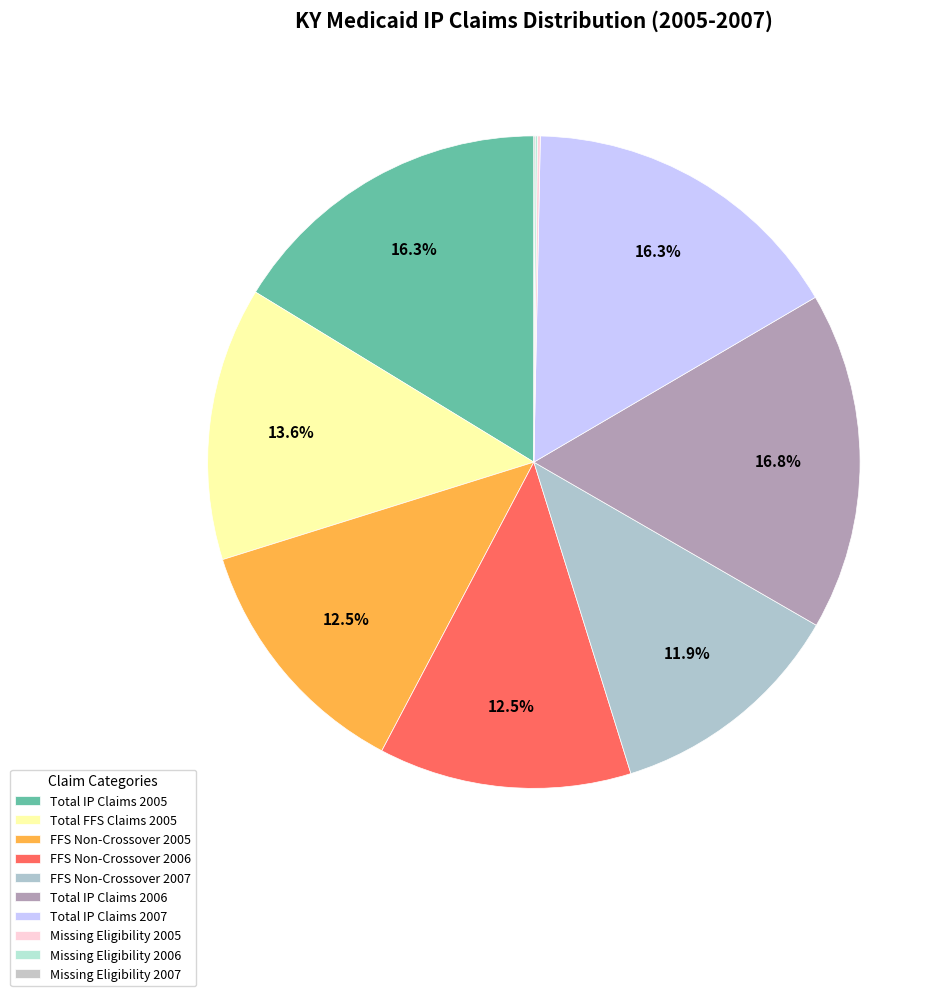

What percentage is the Total IP Claims 2005 slice, to the nearest percent?

16%